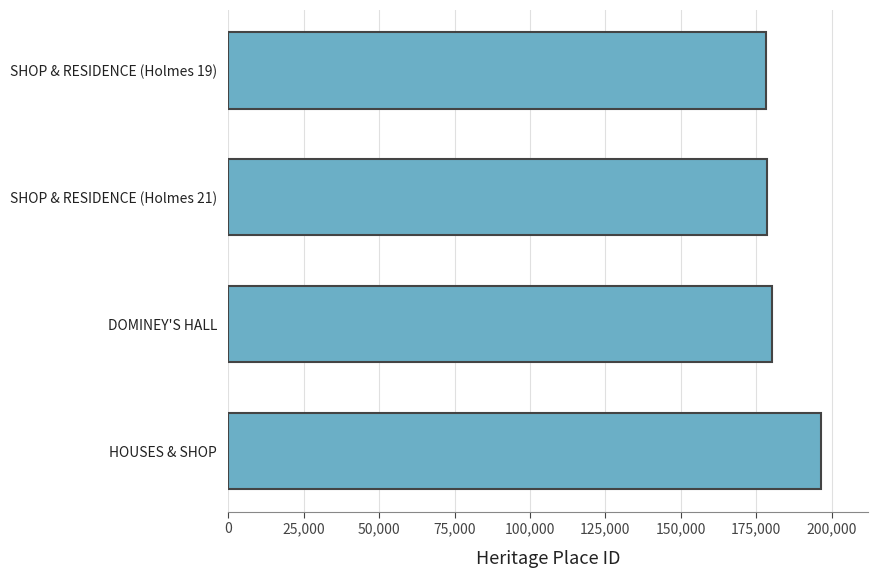

What is the sum of all values?

733056